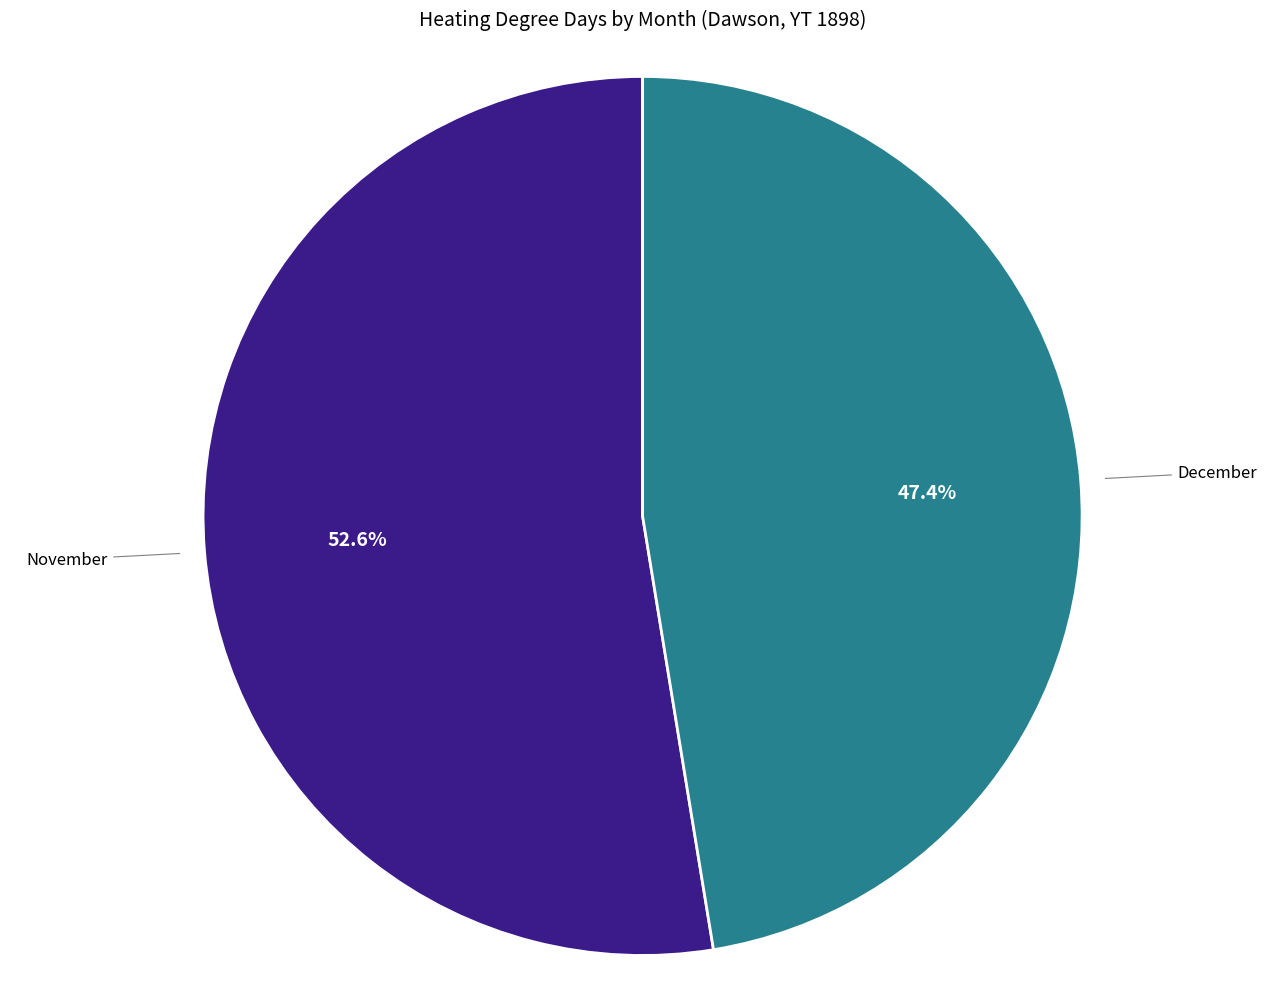

Does any single category account for the majority?

Yes